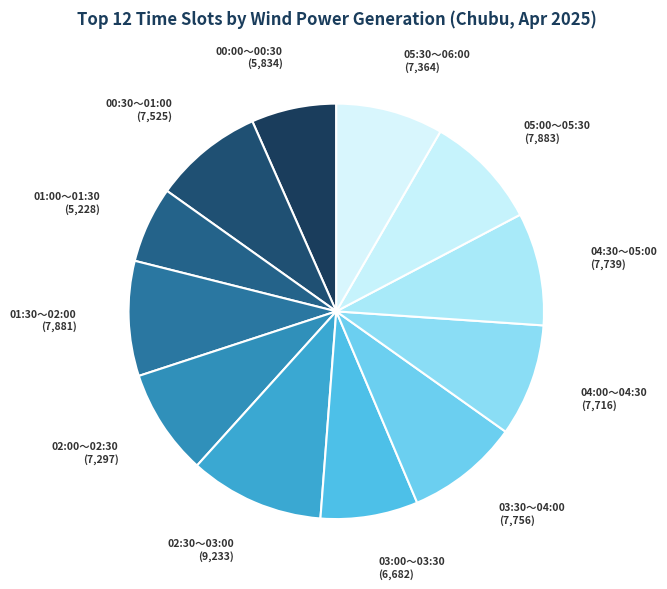

Does any single category account for the majority?

No